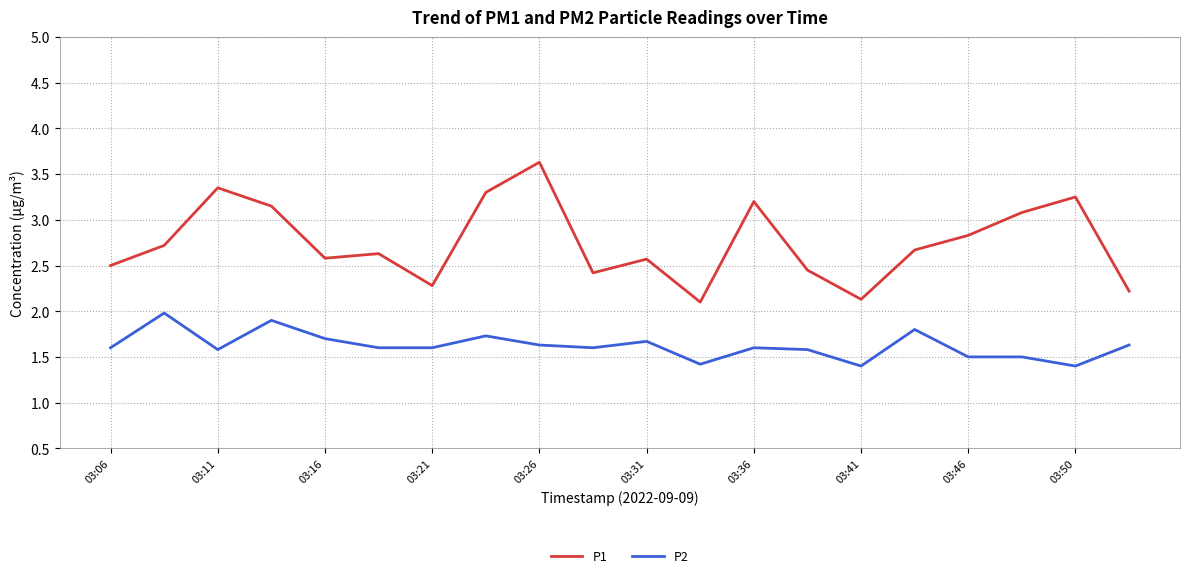

Rank the series by their maximum value, from lowest to highest.

P2, P1